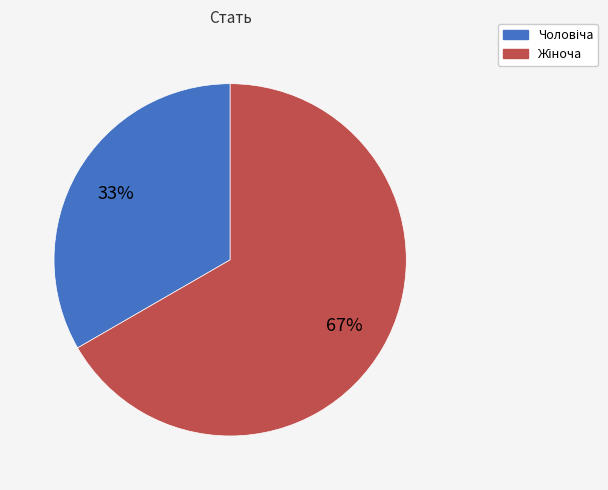

Does any single category account for the majority?

Yes